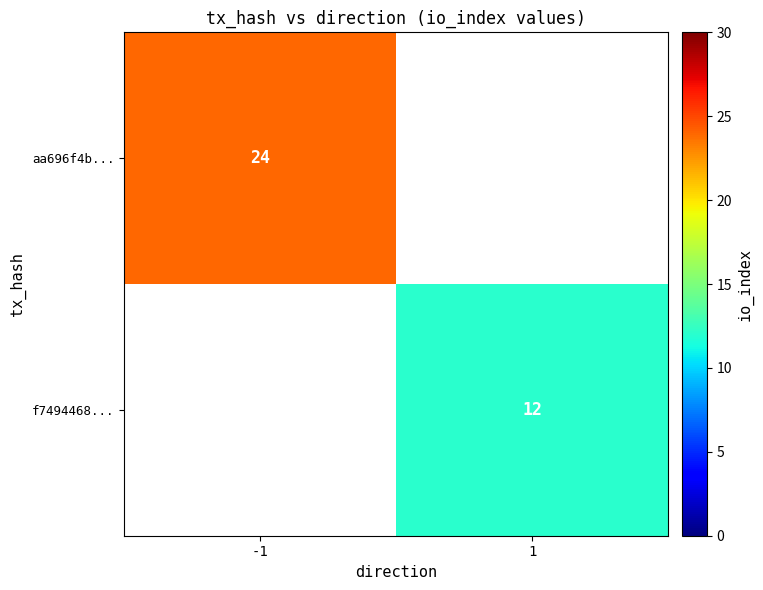

Which has a higher value, 1 or -1?

-1